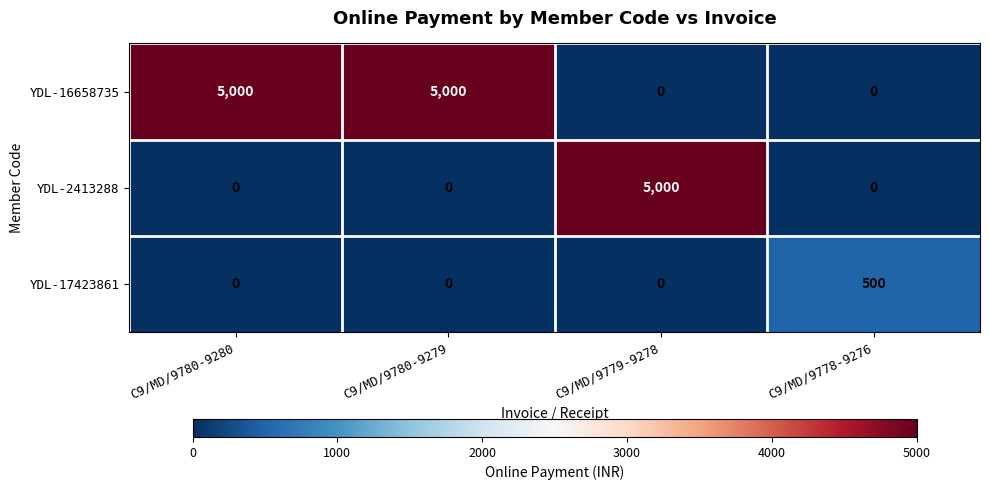

What is the total value across all series at C9/MD/9780-9279?

5000